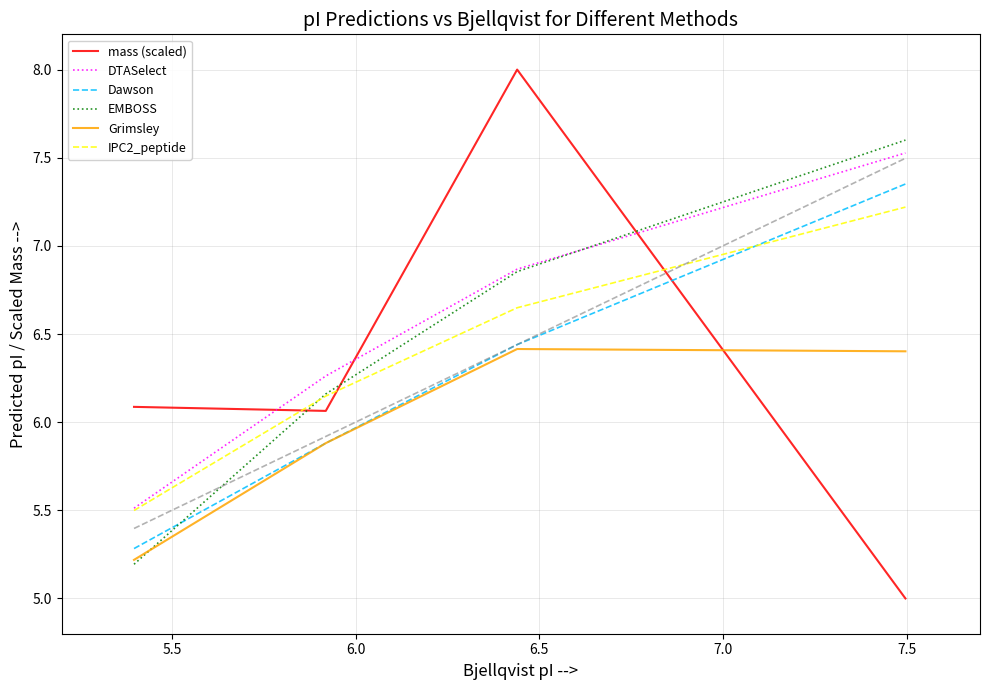

True or false: Dawson and DTASelect cross at least once.

False